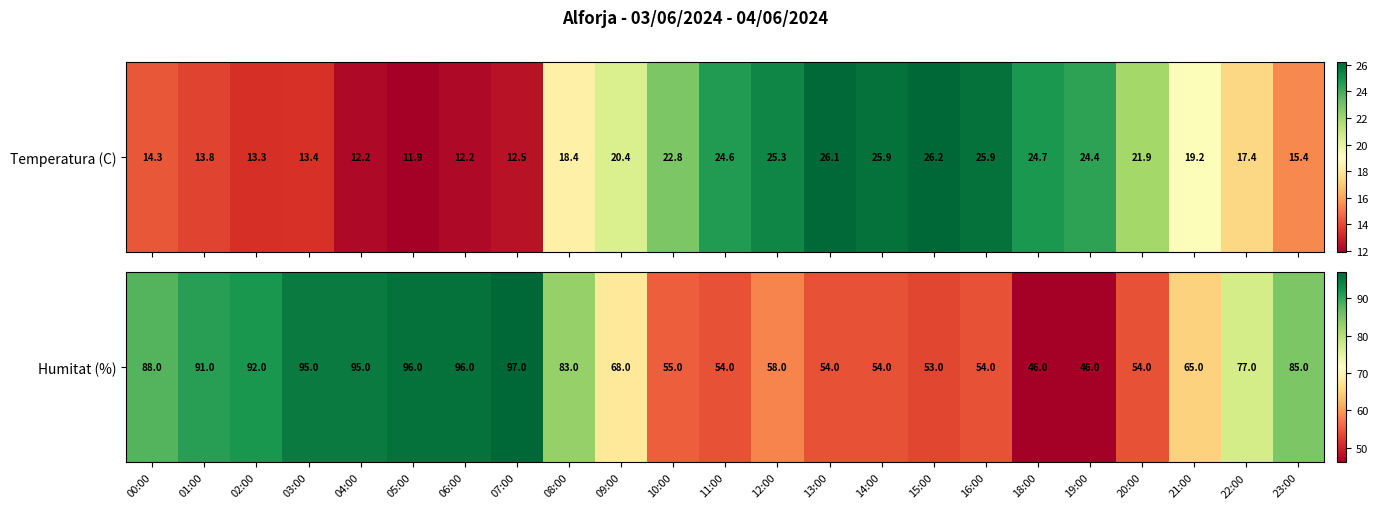

Between 00:00 and 12:00, which is larger?

00:00